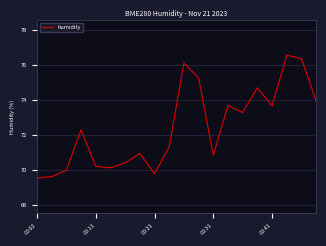

What is the smallest value displayed?

69.6